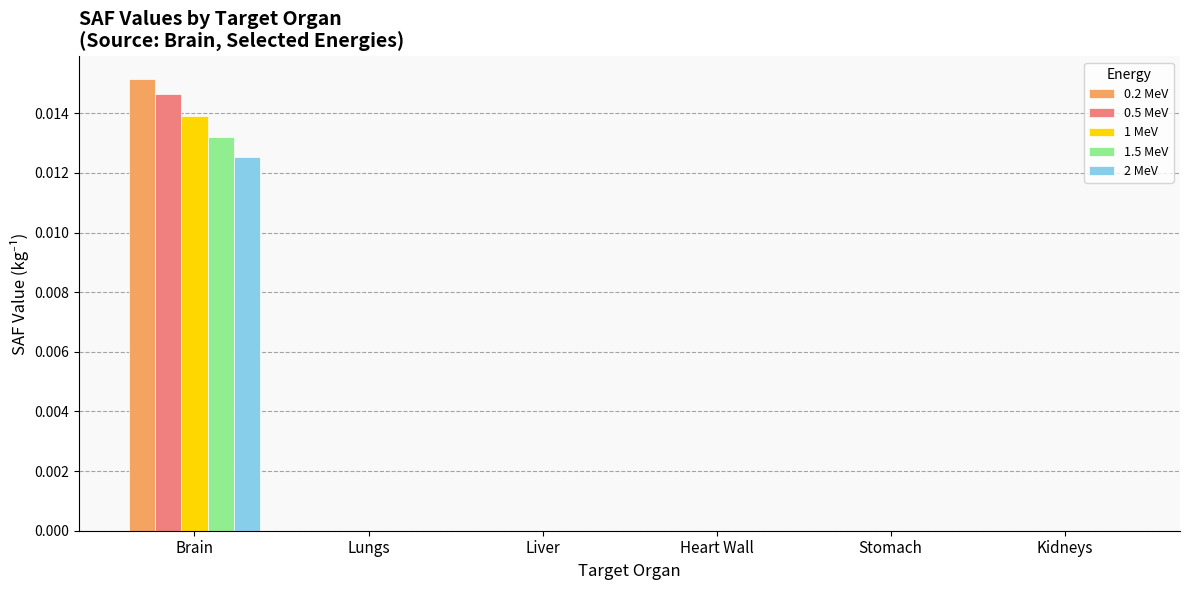

Is the value of 0.5 MeV at Brain greater than the value of 1 MeV at Lungs?

Yes